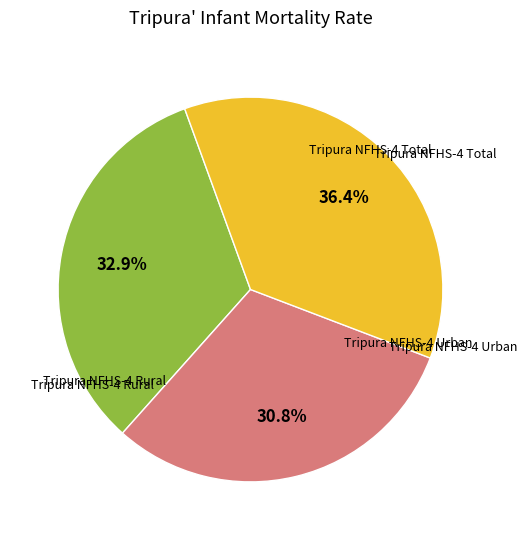

Does any single category account for the majority?

No